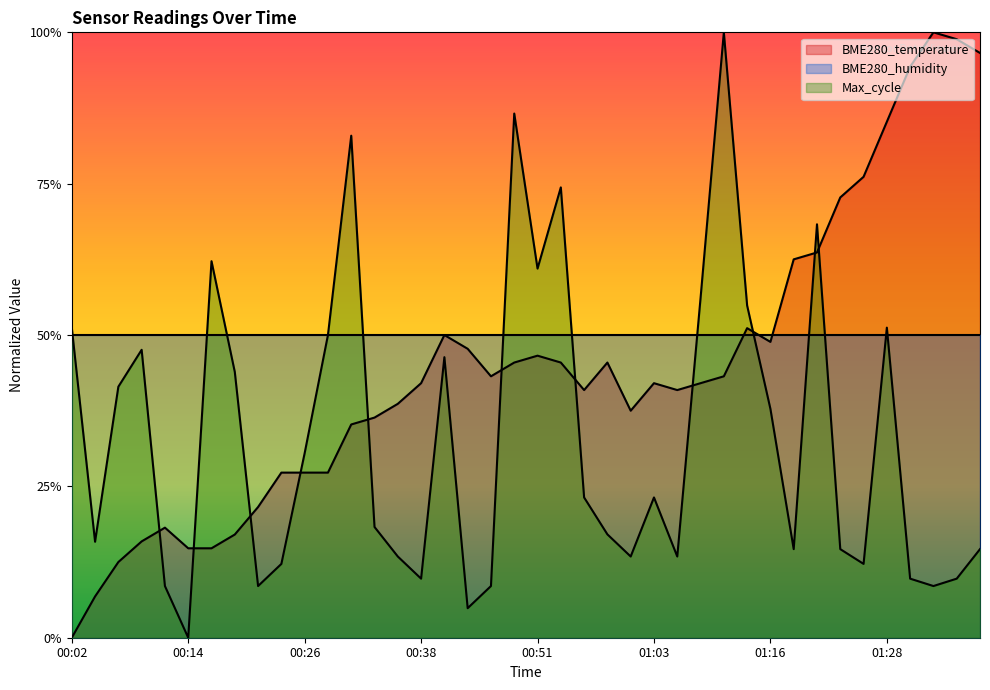

How many data points in BME280_temperature are above 0?

39